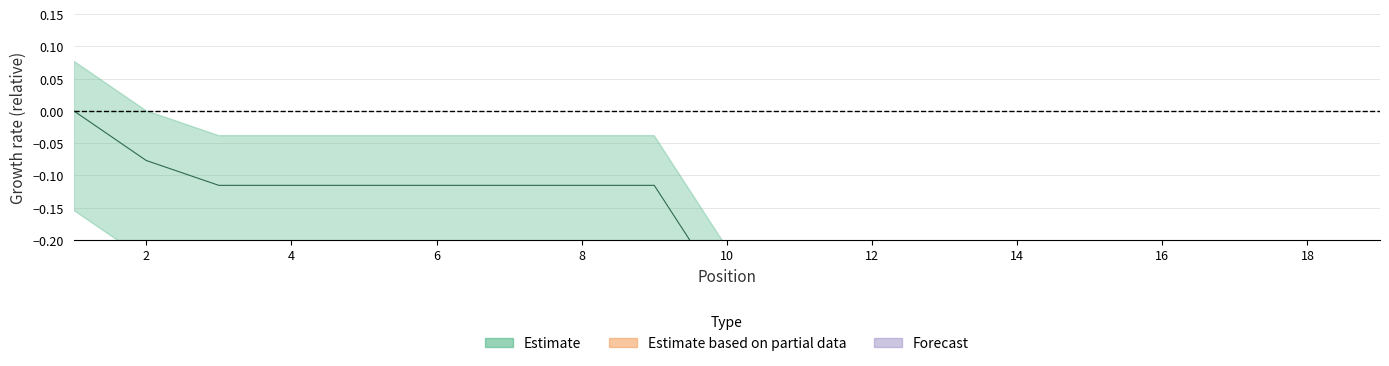

At which label does Forecast first exceed -1?

1